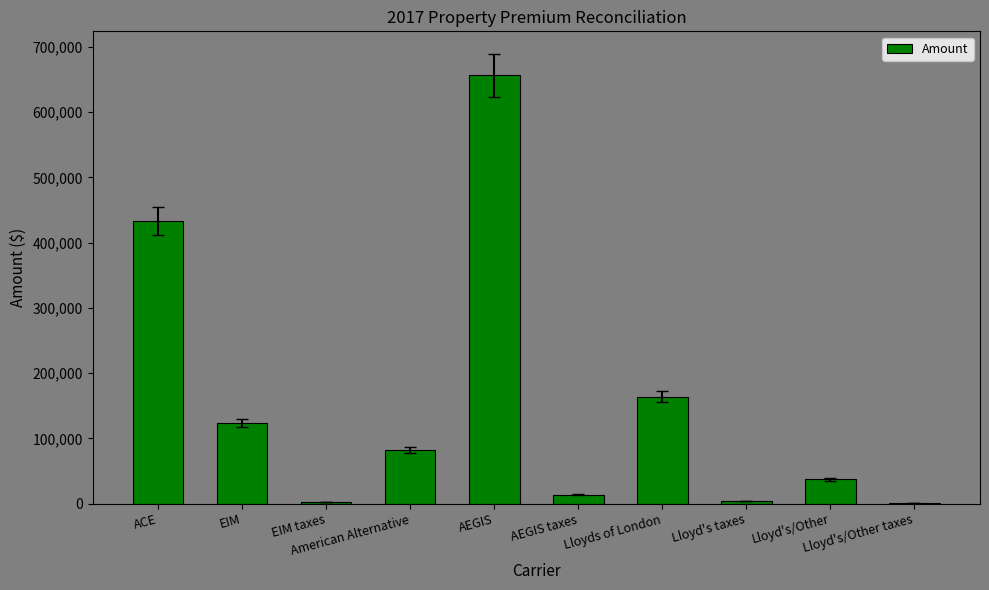

What is the maximum value shown in the chart?

656779.0